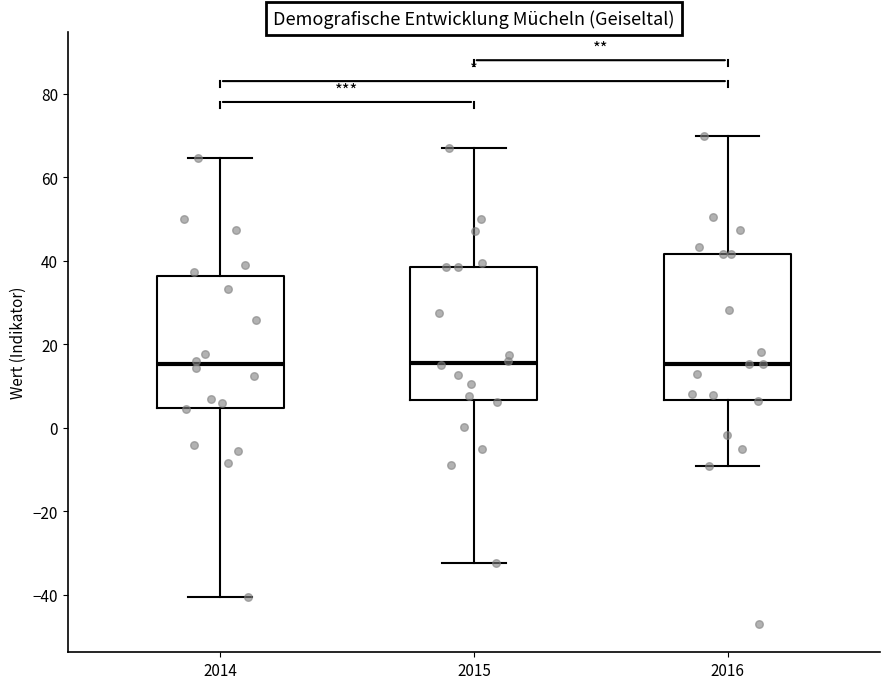

Reading left to right, transcribe this box plot: for each box, give where its median line is, the range the box spans, and where its two whiskers end, as read against the y-axis. The values are not printed on the chart, so give them approximately, as read against the axis.

2014: median 16, box 4 to 36, whiskers -40 to 64
2015: median 16, box 6 to 38, whiskers -32 to 66
2016: median 16, box 6 to 42, whiskers -10 to 70